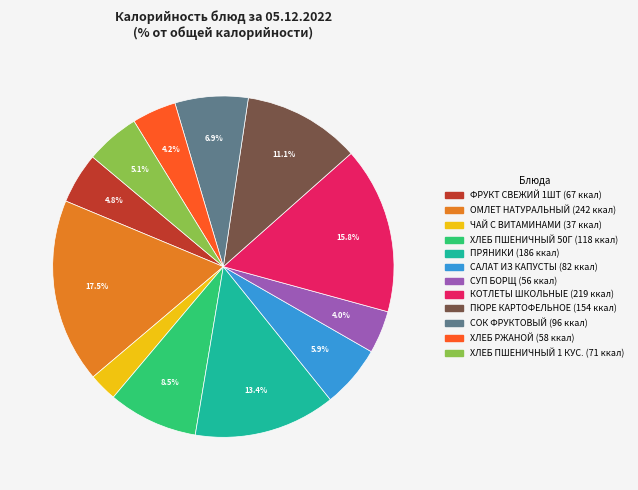

What is the ratio of the value at САЛАТ ИЗ КАПУСТЫ to the value at КОТЛЕТЫ ШКОЛЬНЫЕ?

0.4